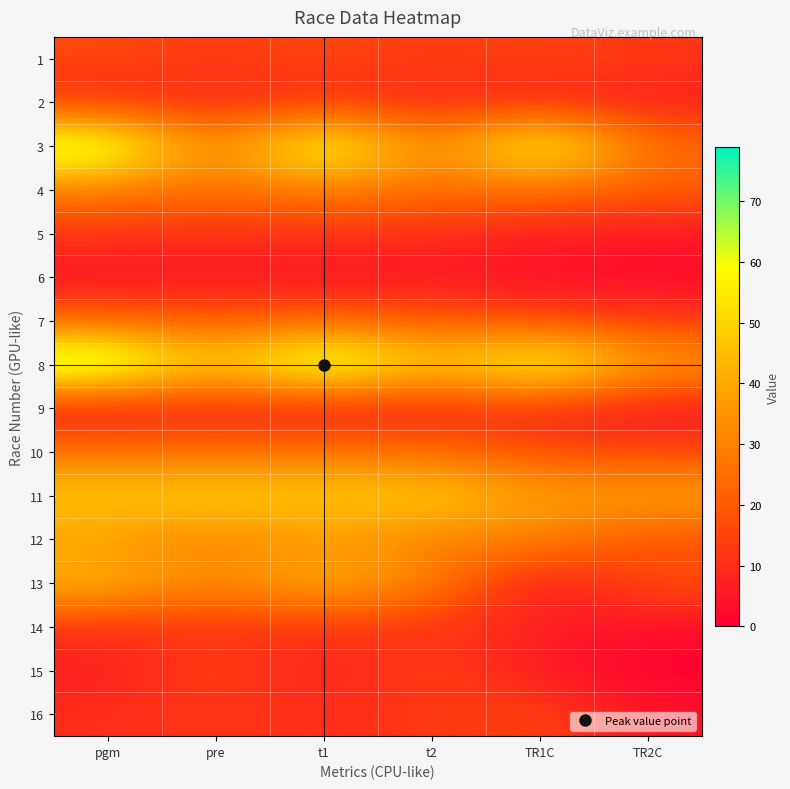

How many distinct data groups are displayed?

16